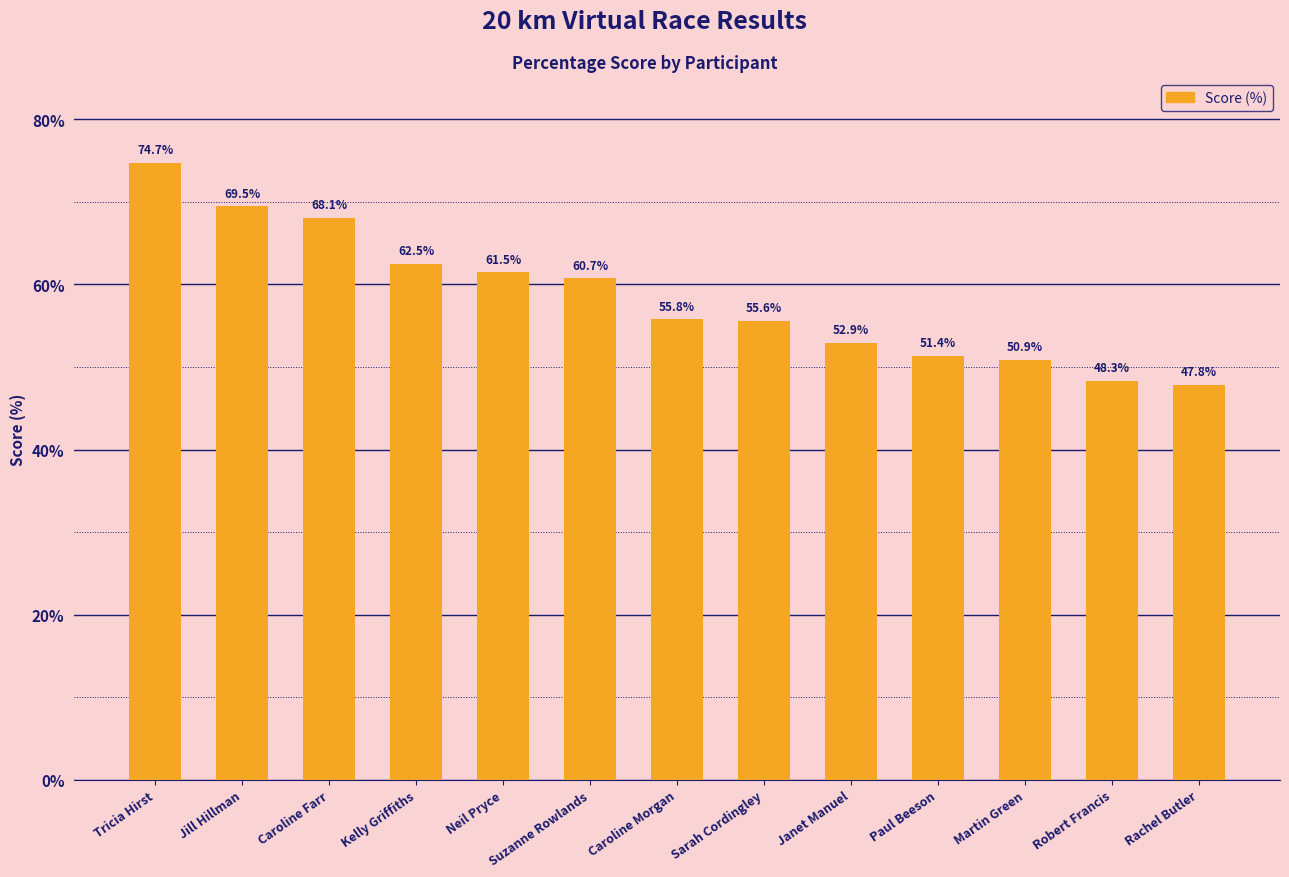

Approximately how many times larger is the value at Caroline Farr compared to Kelly Griffiths?

1.1